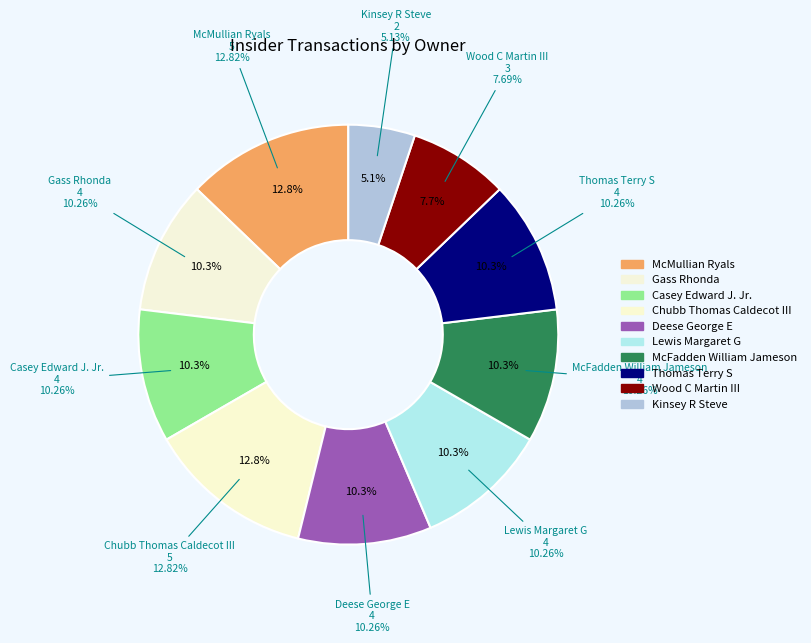

What percentage is the McFadden William Jameson slice, to the nearest percent?

10%